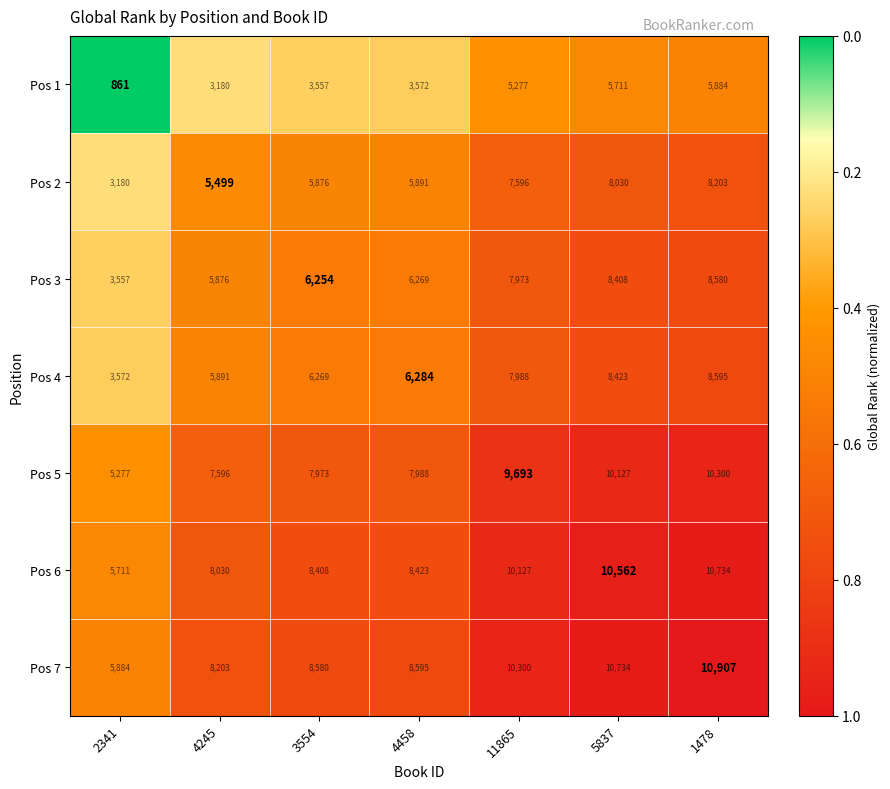

Which label corresponds to the smallest value in the chart?

2341